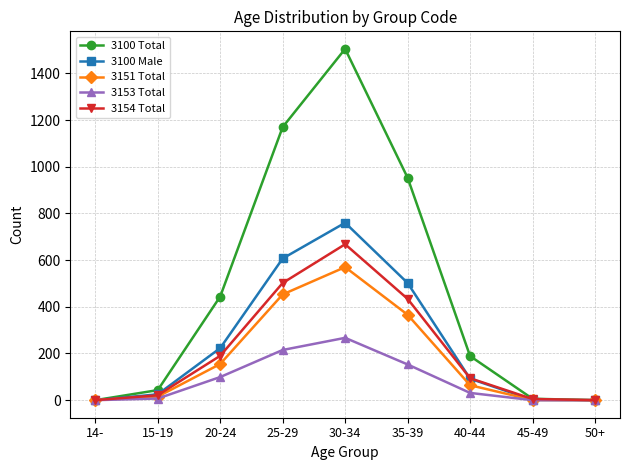

What is the maximum value shown in the chart?

1505